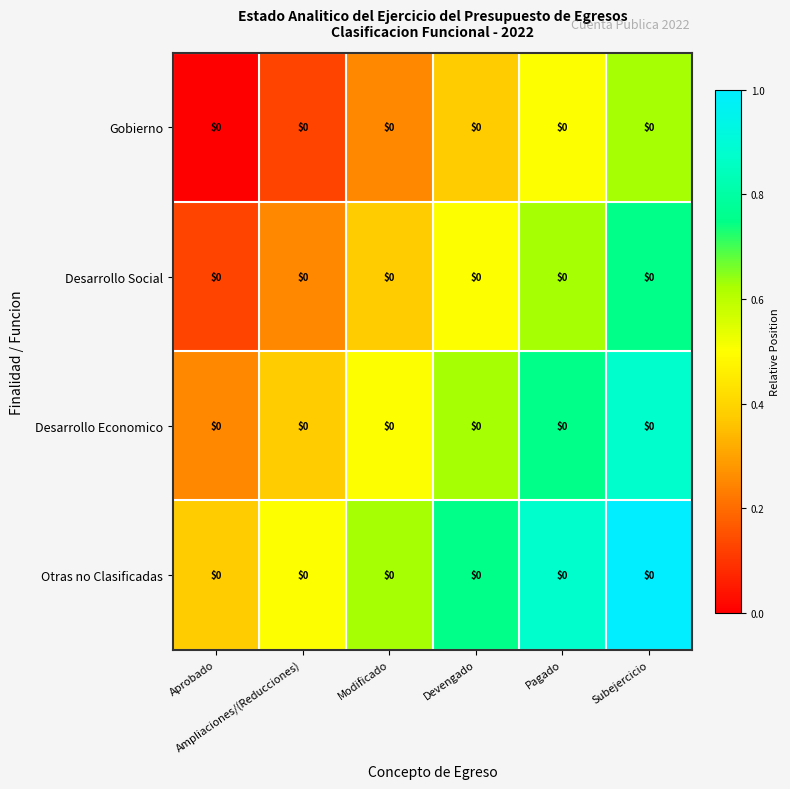

At Devengado, list the series in order from smallest to largest.

Gobierno, Desarrollo Social, Desarrollo Economico, Otras no Clasificadas